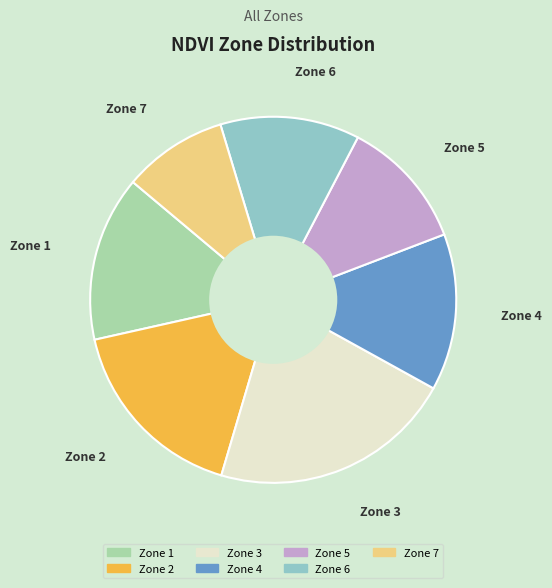

Does Zone 5 account for over 50% of the chart?

No